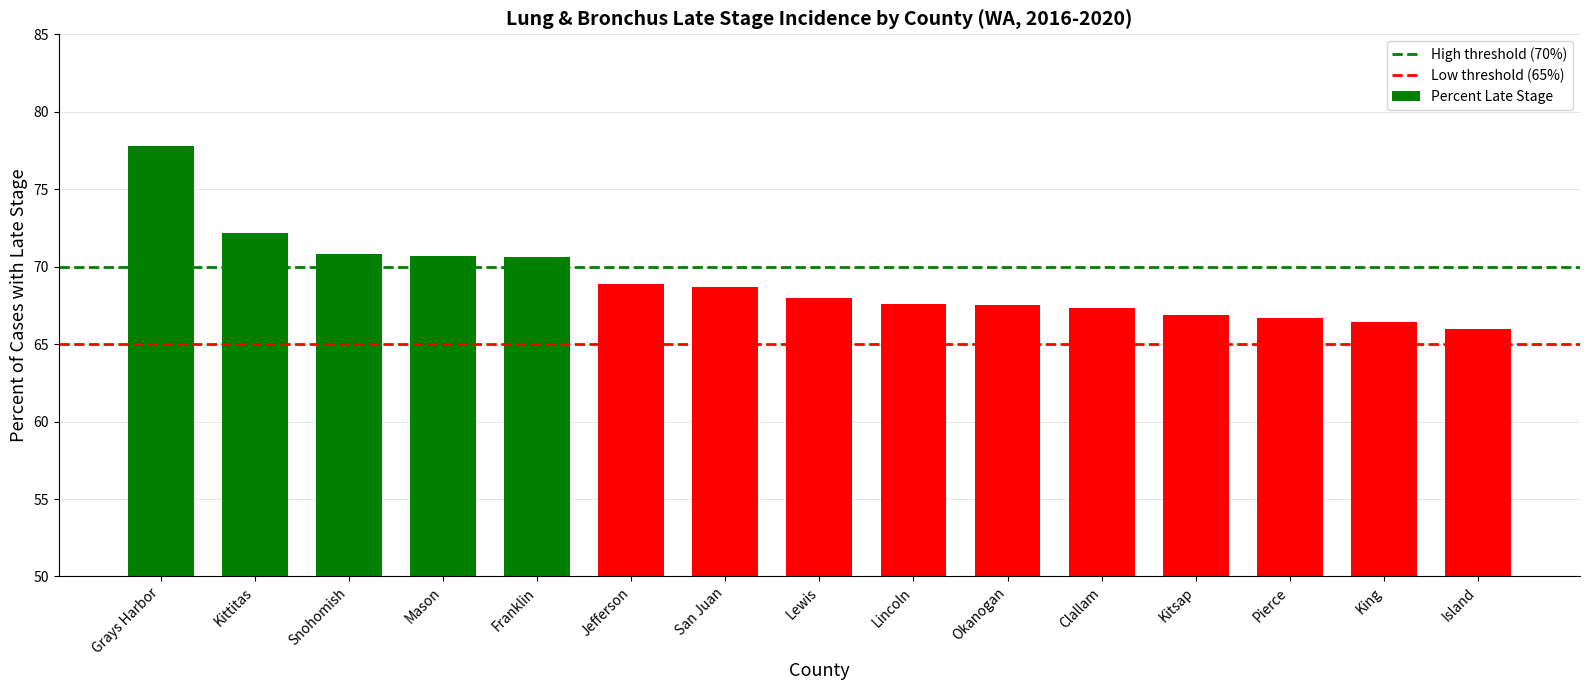

What is the label of the 4th bar from the left?

Mason